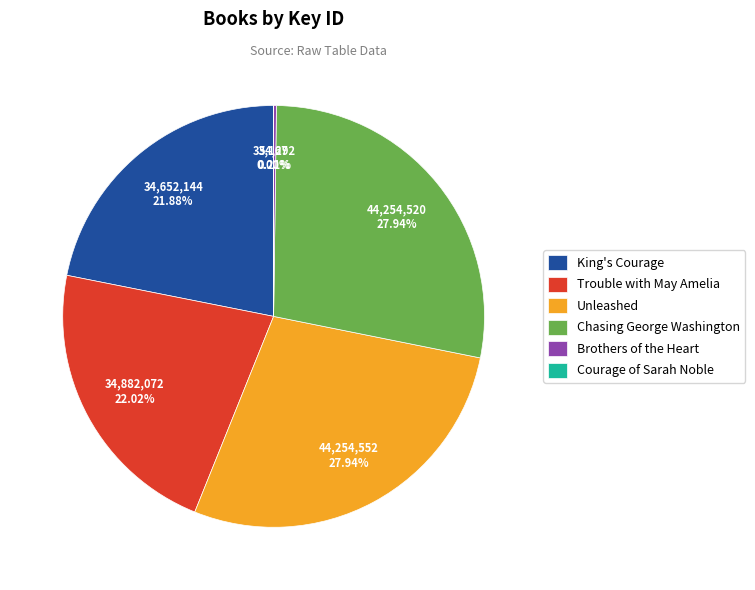

What percentage is NOT represented by Unleashed?

72.1%